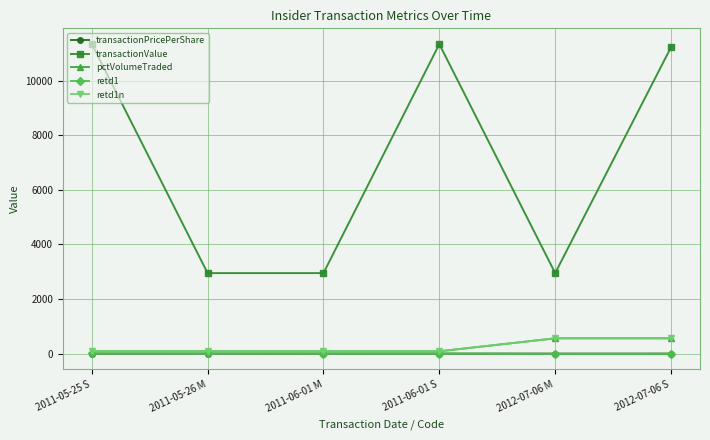

Which has a higher value, 2012-07-06 M or 2011-05-25 S?

2011-05-25 S